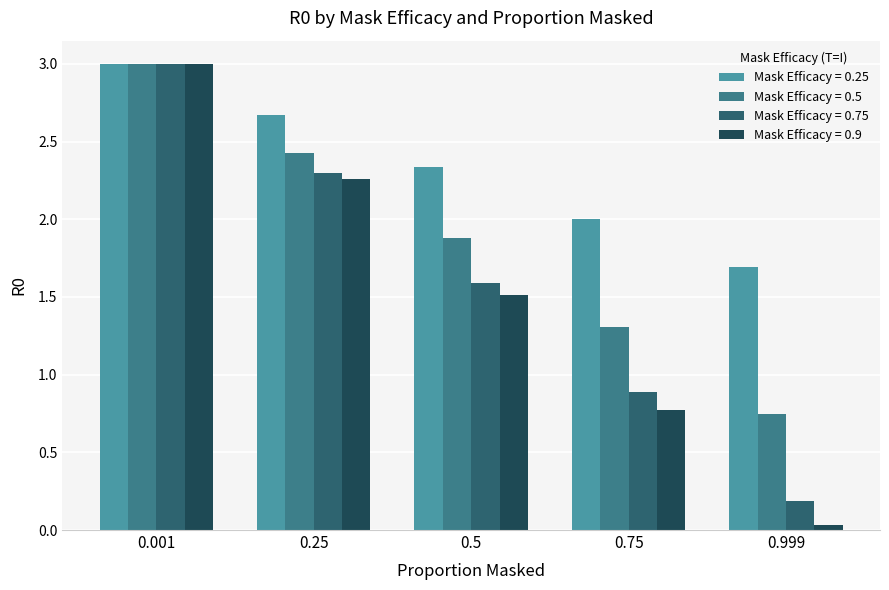

What is the difference between the Mask Efficacy = 0.9 values at 0.75 and 0.25?

1.5